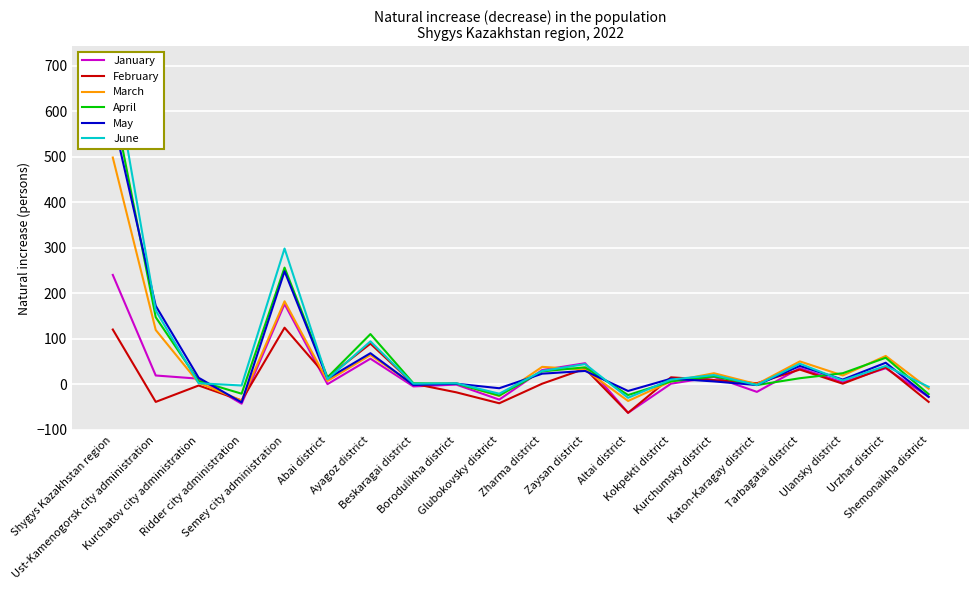

Where does the May series first go above 12?

Shygys Kazakhstan region